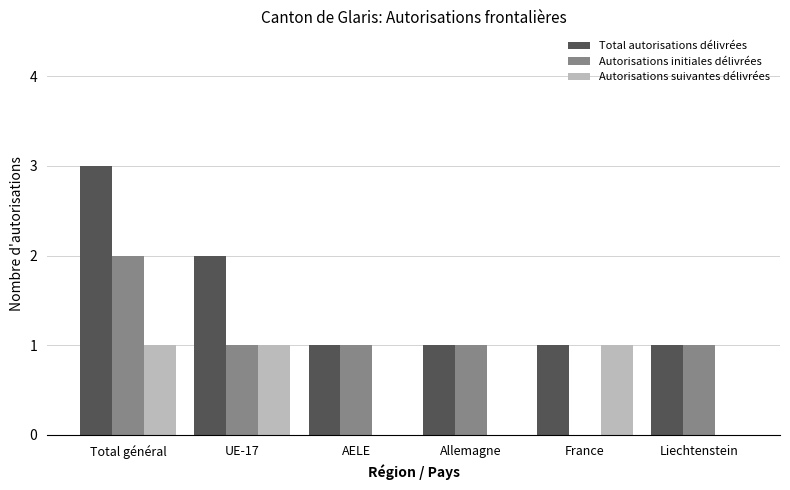

Reading left to right, extract all data points from this chart.

Total autorisations délivrées: 3	2	1	1	1	1
Autorisations initiales délivrées: 2	1	1	1	0	1
Autorisations suivantes délivrées: 1	1	0	0	1	0